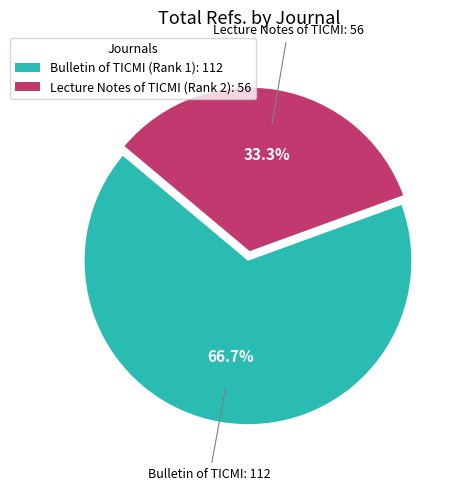

To the nearest percent, what portion does Lecture Notes of TICMI (Rank 2) represent?

33%